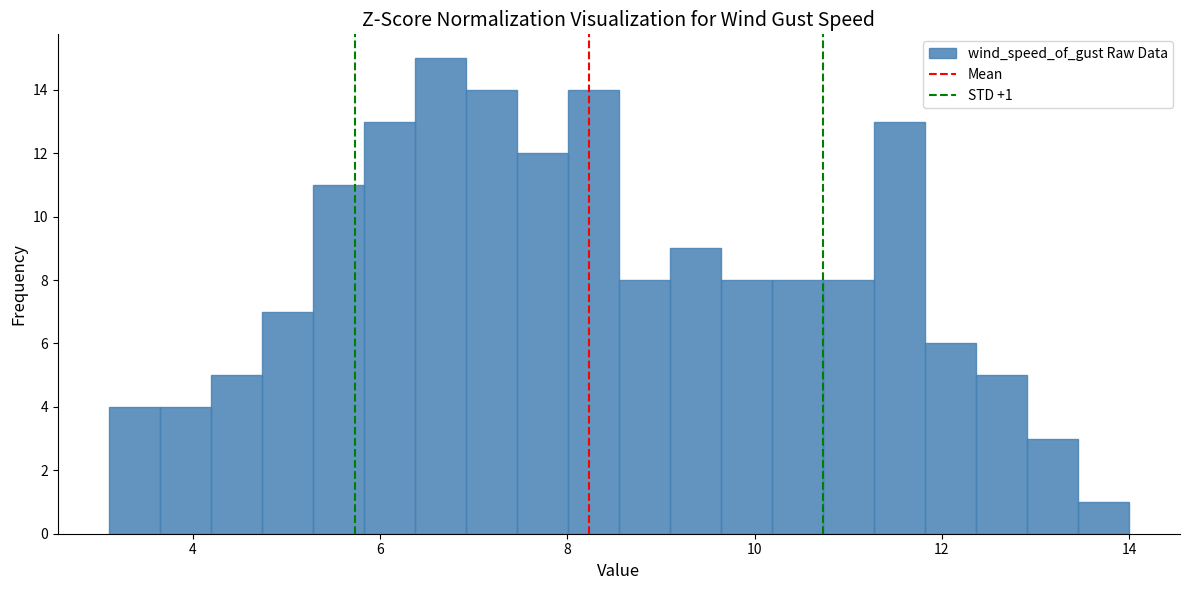

Around what value on the x-axis is the tallest bar? Give the approximate position of its centre, as read against the axis.

6.6